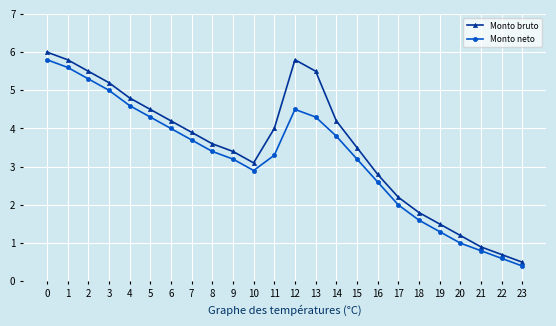

True or false: Monto neto has a value of 0.9 at 15.

False